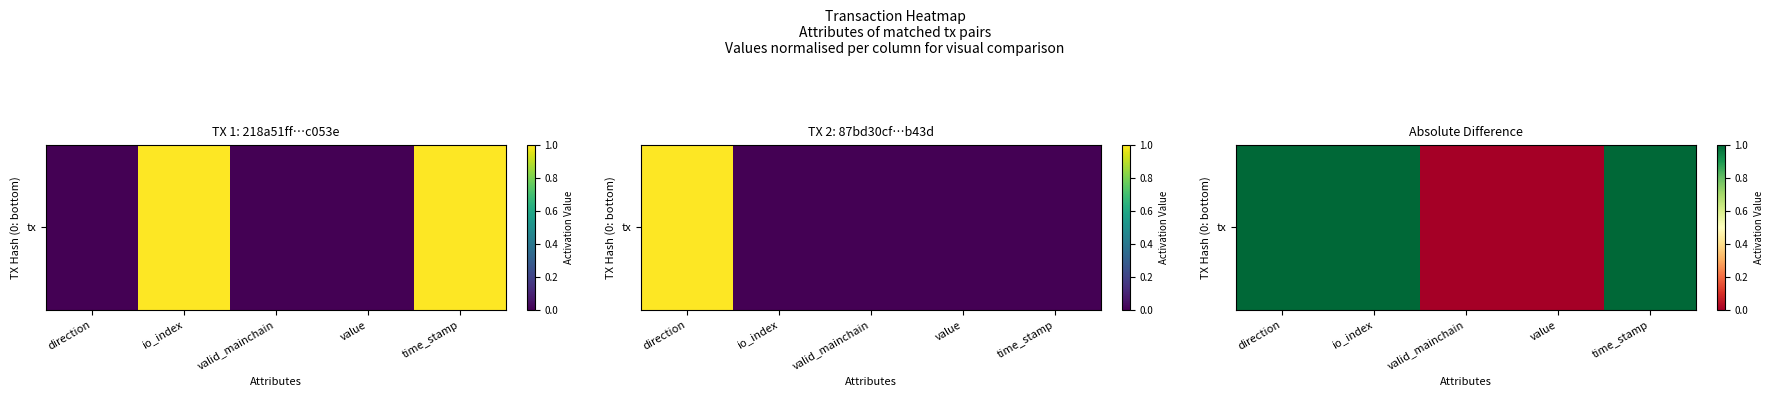

At which category does the chart reach its peak across all series?

direction